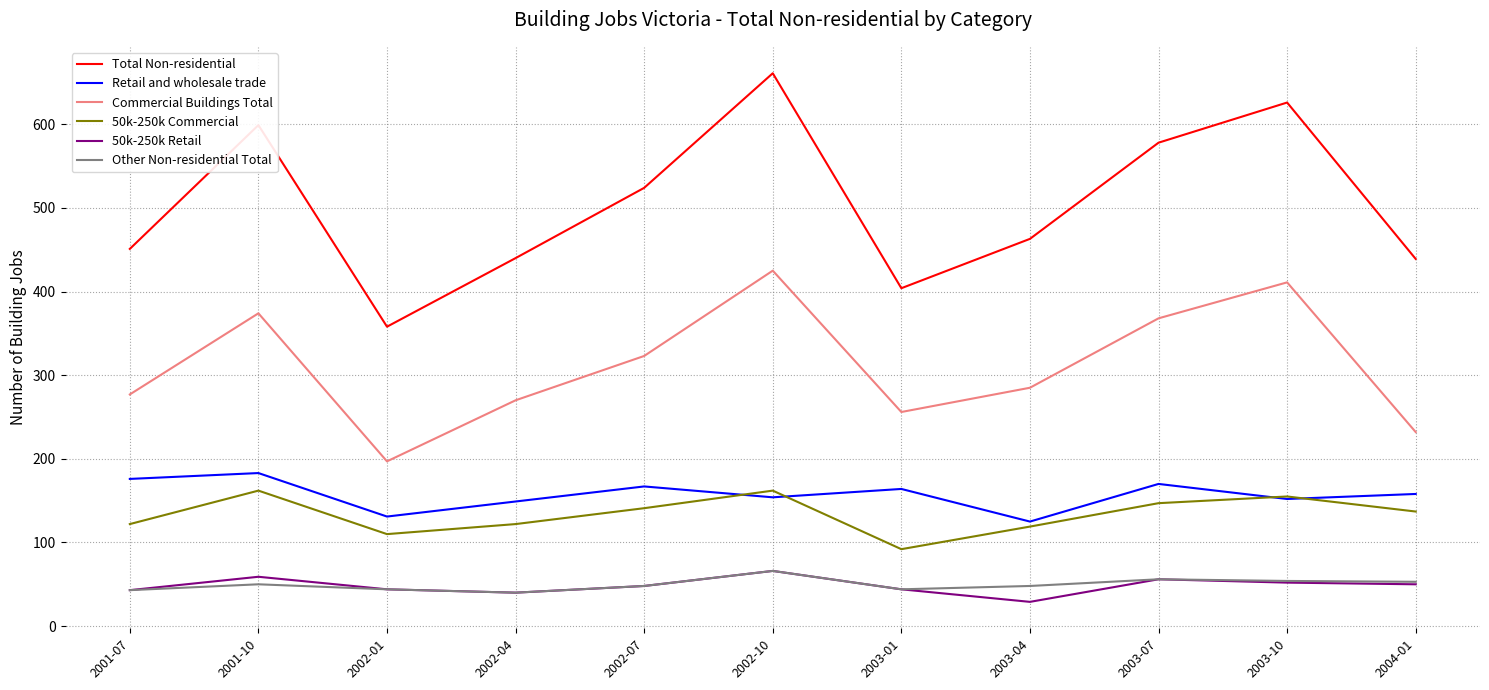

True or false: 50k-250k Commercial and Other Non-residential Total intersect in this chart.

False